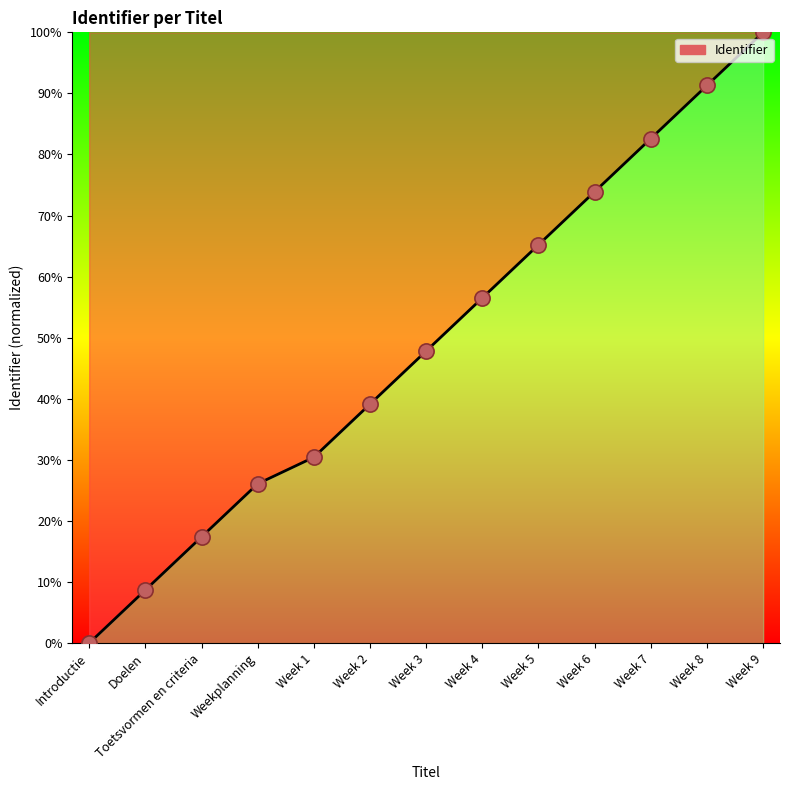

Which has a higher value, Week 9 or Doelen?

Week 9